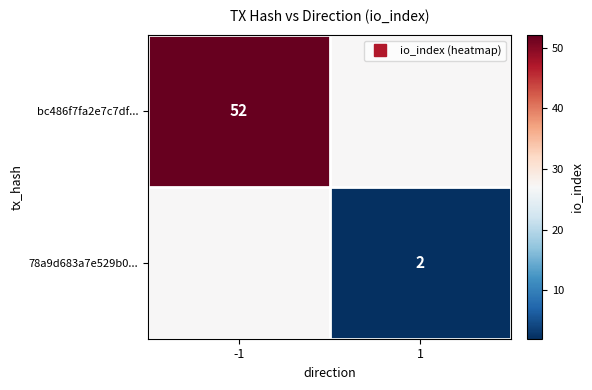

Between -1 and 1, which series saw the biggest shift?

bc486f7fa2e7c7df...